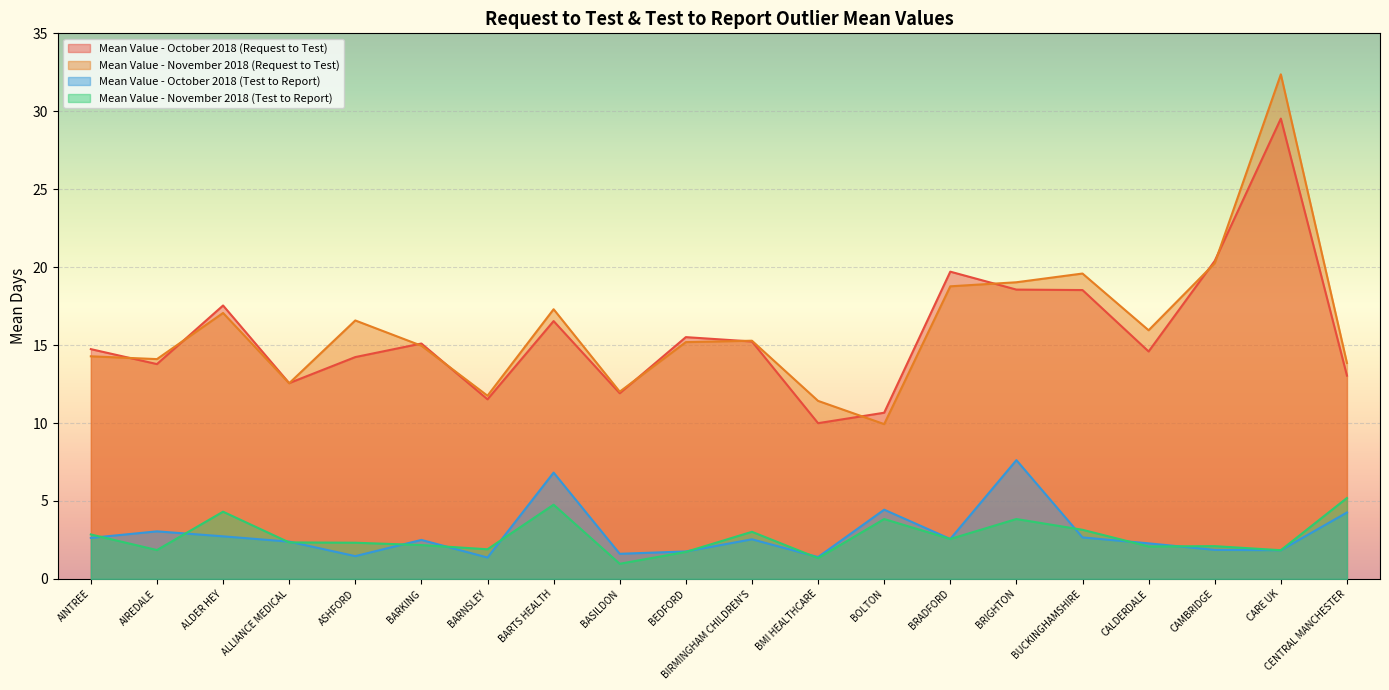

True or false: Mean Value - October 2018 (Test to Report) and Mean Value - November 2018 (Test to Report) cross at least once.

True